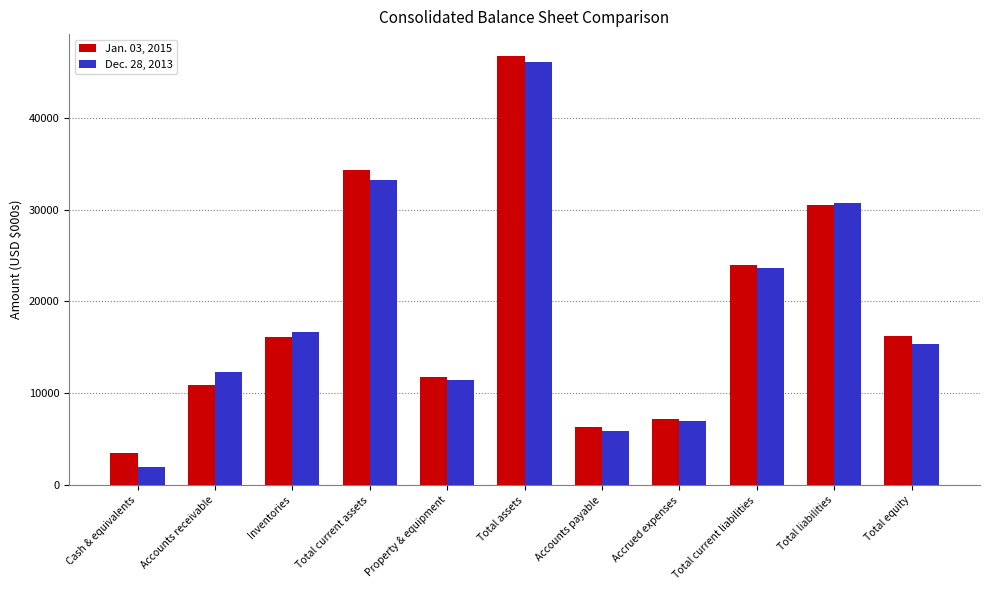

What is the label of the 3rd bar from the right?

Total current liabilities